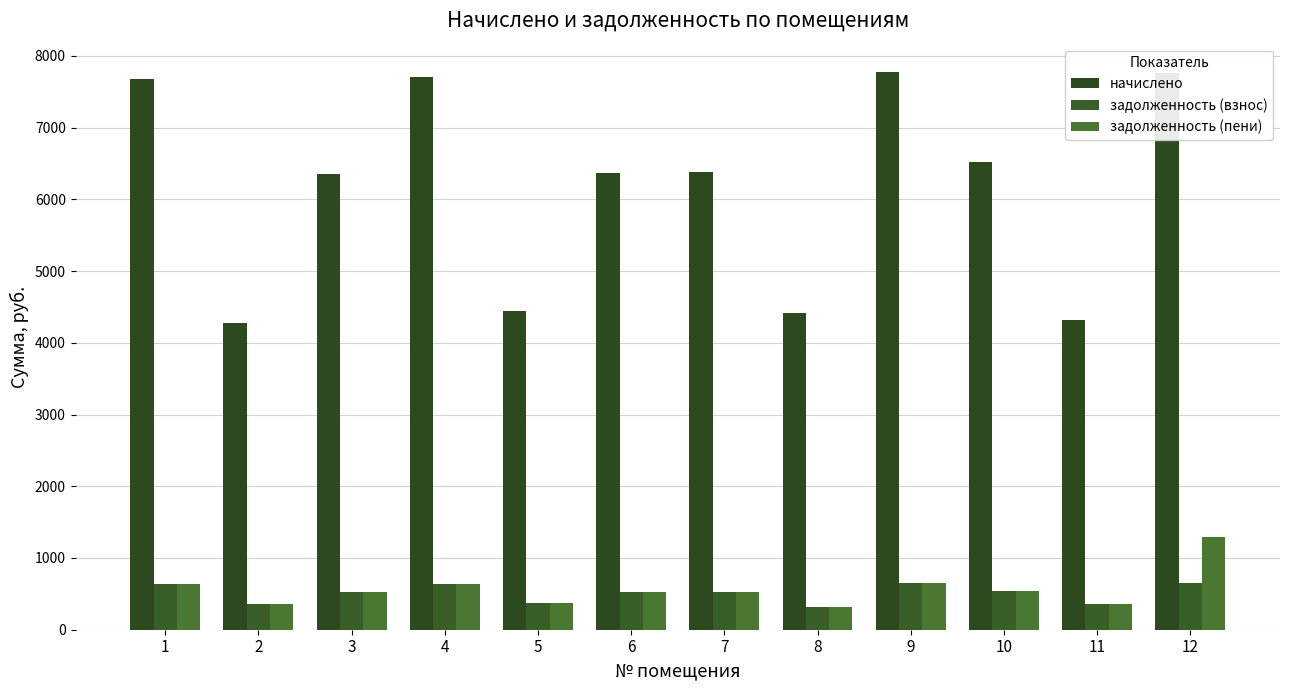

Are the bars grouped side by side (vs. stacked)?

Yes